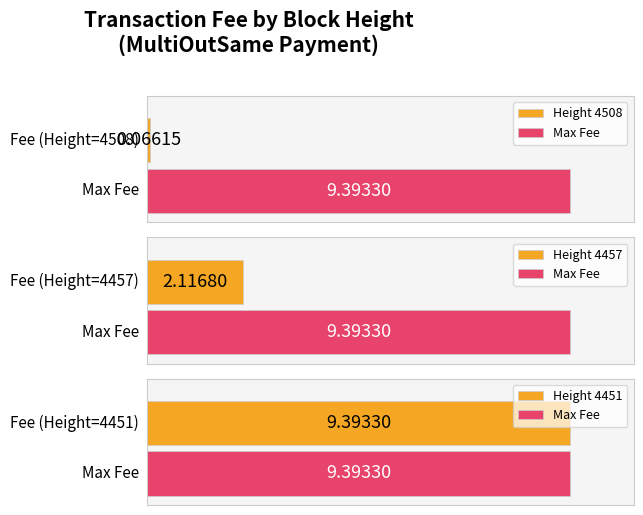

Read the value at 4451.

9.4